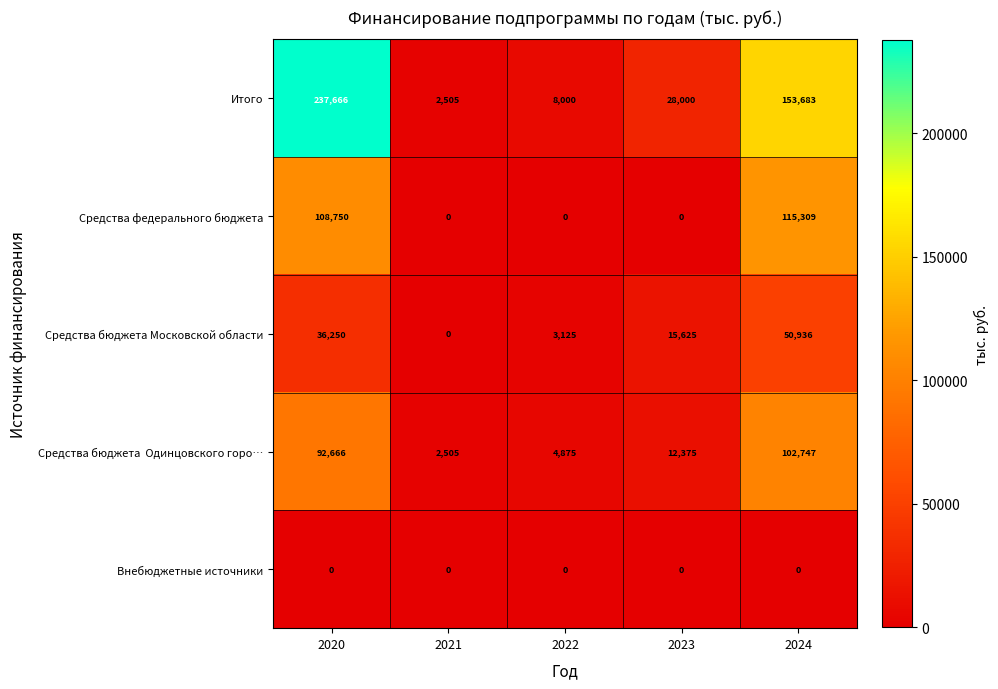

What is the average value of the Средства федерального бюджета series?

44812